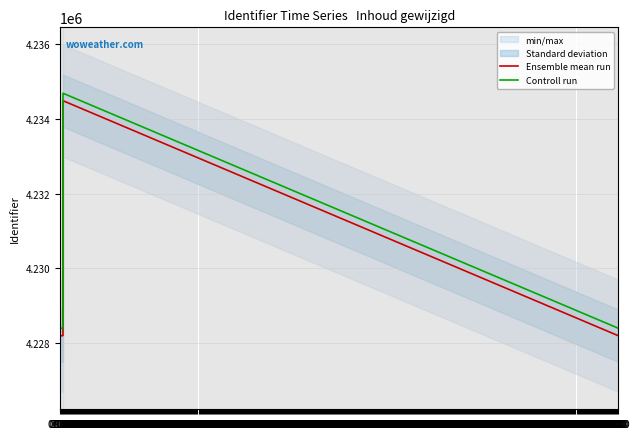

Is it true that Controll run equals 4234689 at 15.04?

True